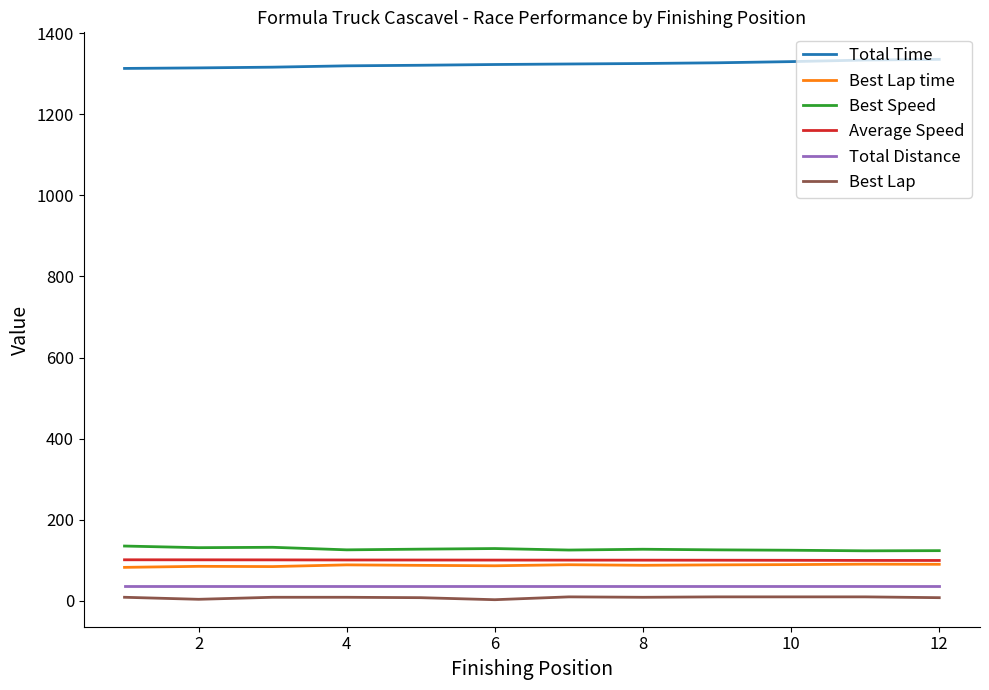

How many lines are shown in the chart?

6